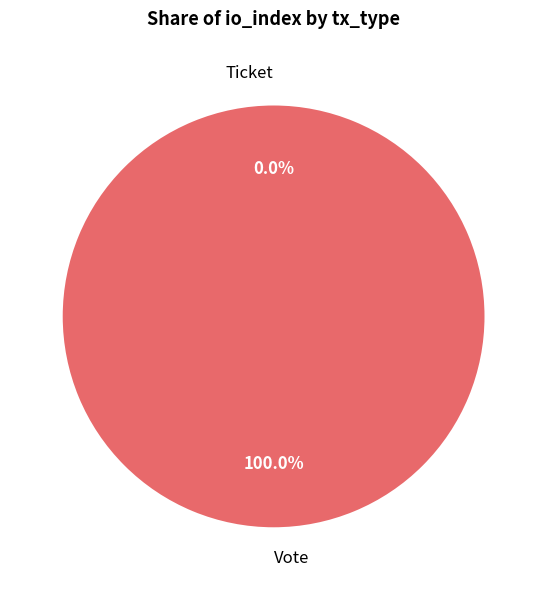

What is the change in value from Vote to Ticket?

-1